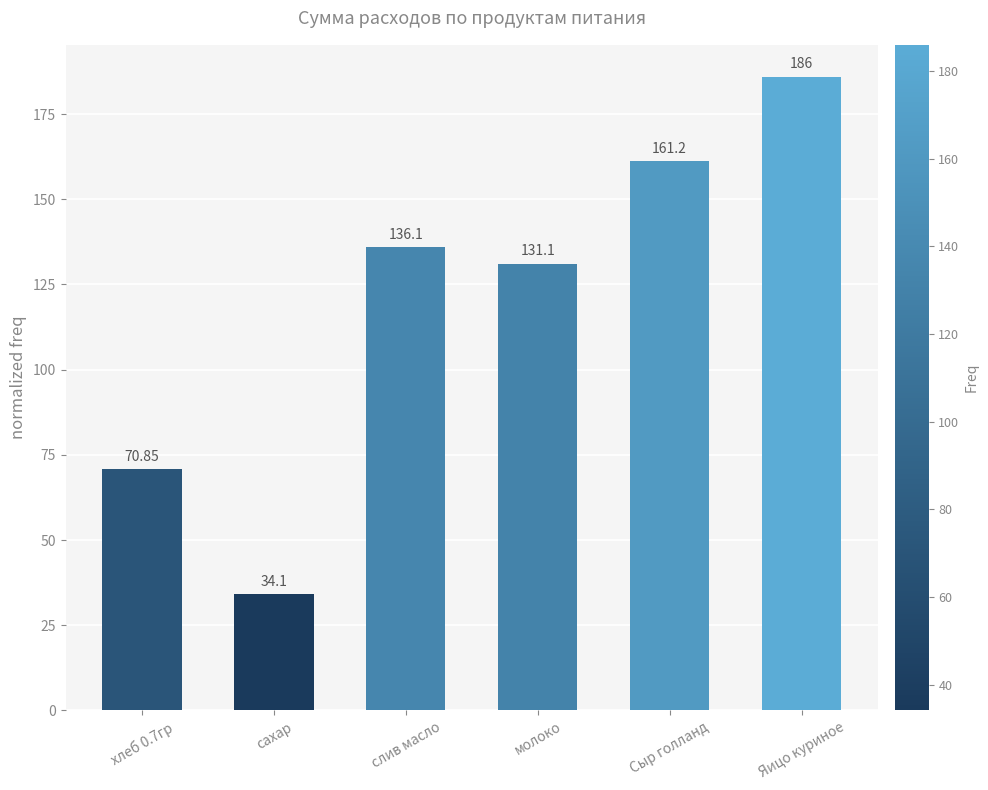

What is the sum of the values at Яицо куриное and хлеб 0.7гр?

256.9